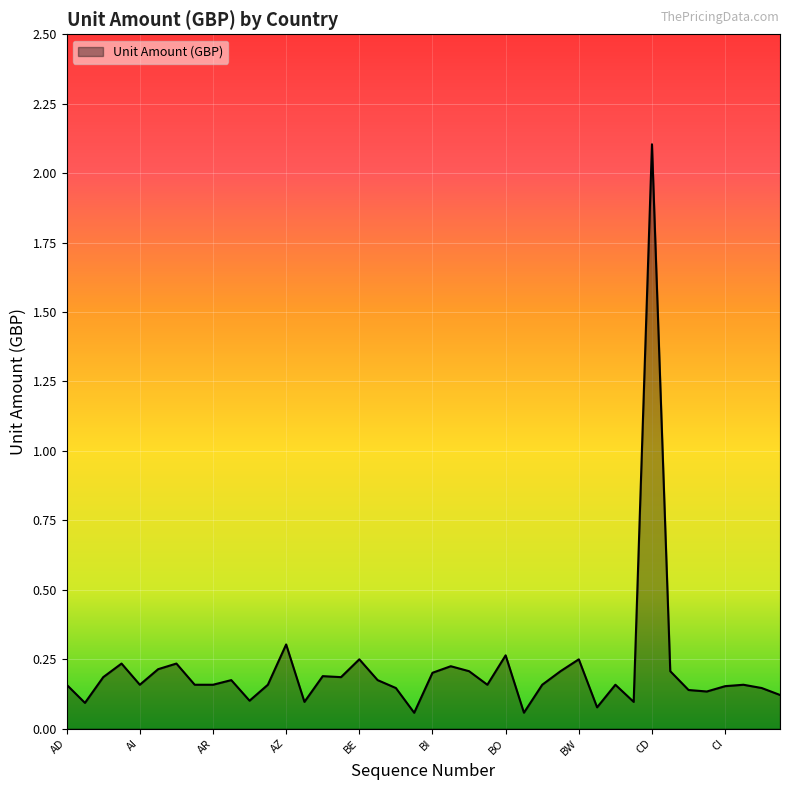

What is the maximum value shown in the chart?

2.1